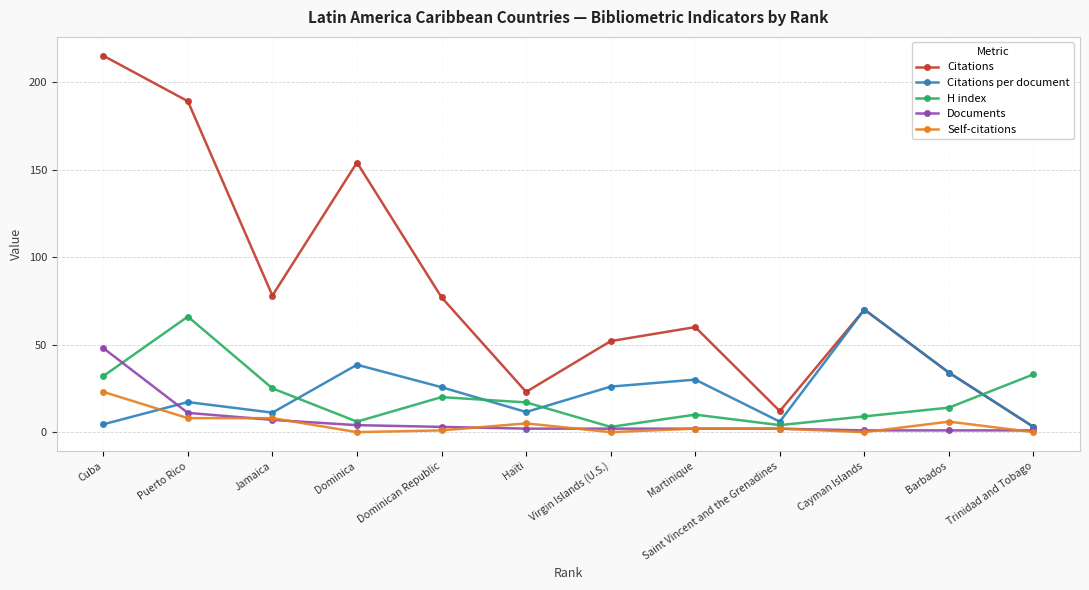

What is the label of the 4th point from the right?

Saint Vincent and the Grenadines